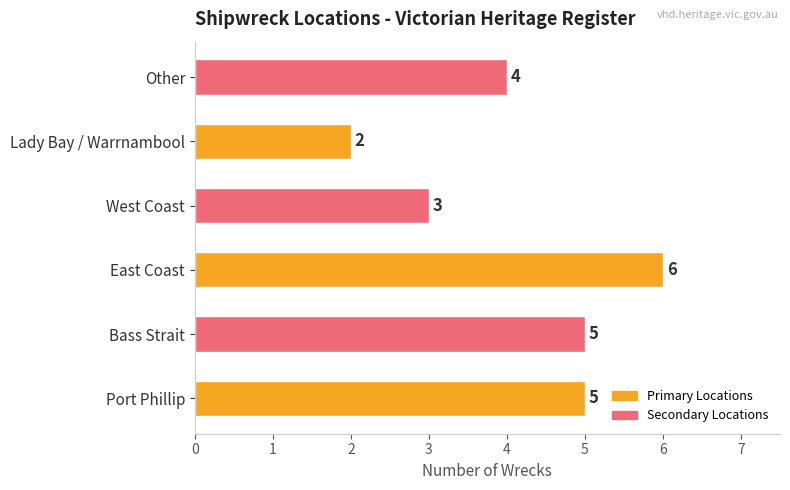

Reading bottom to top, transcribe all the data shown in this chart.

Port Phillip=5	Bass Strait=5	East Coast=6	West Coast=3	Lady Bay / Warrnambool=2	Other=4